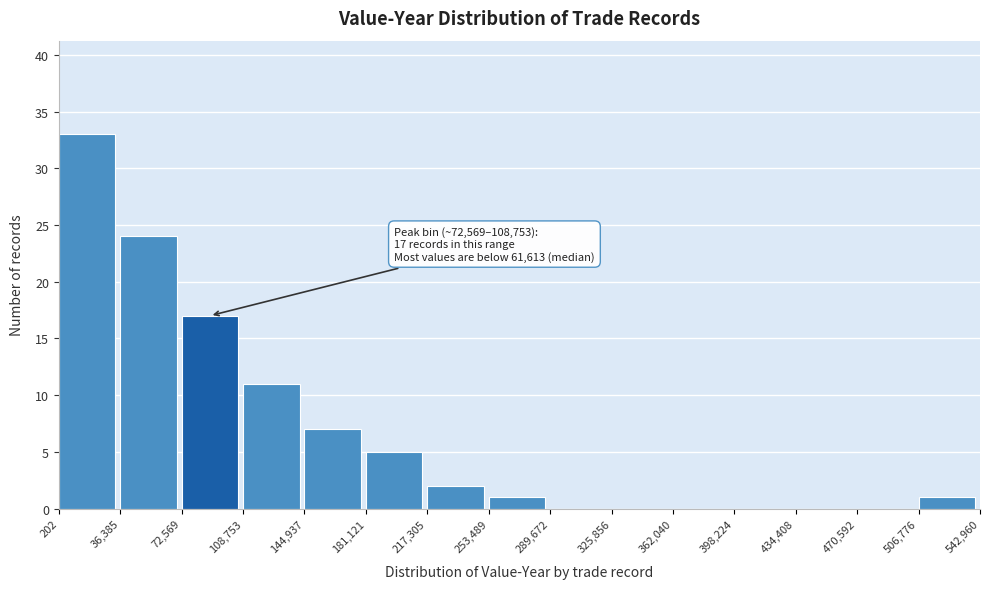

Which range on the x-axis has the tallest bar?

202 to 36,385